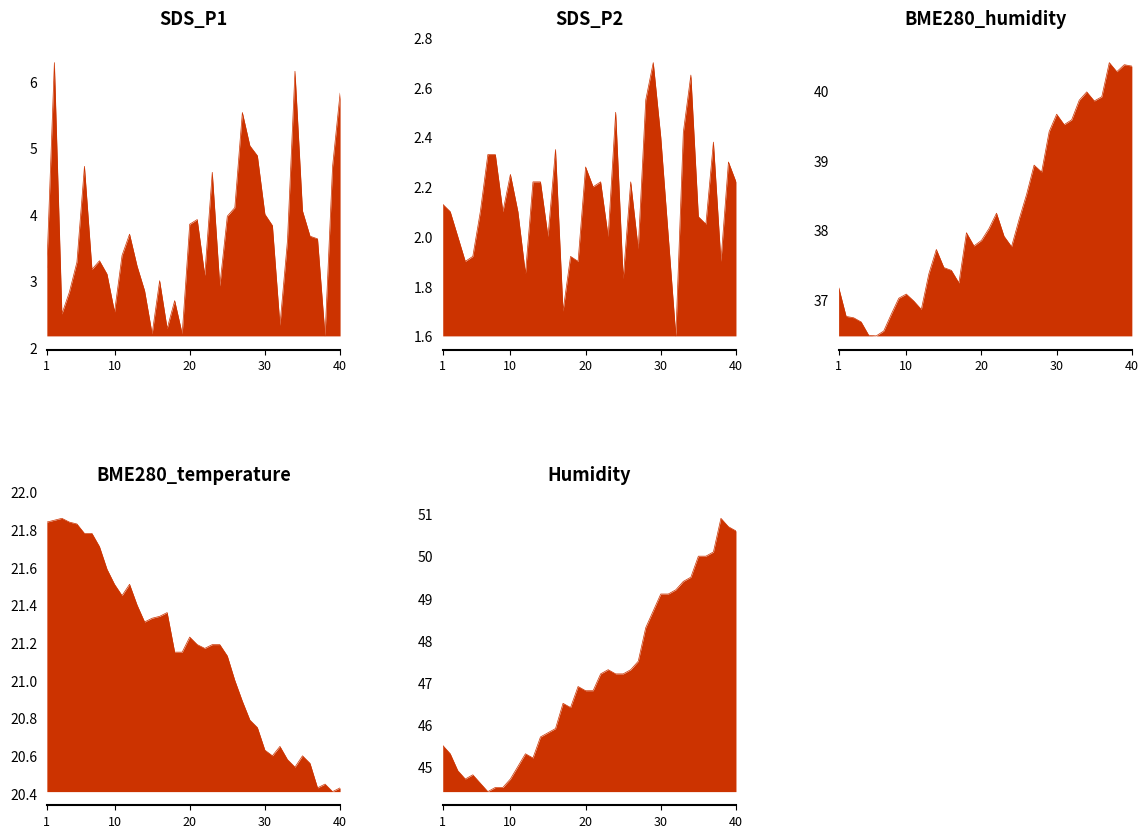

Which has a higher value, 01:12 or 00:34?

01:12